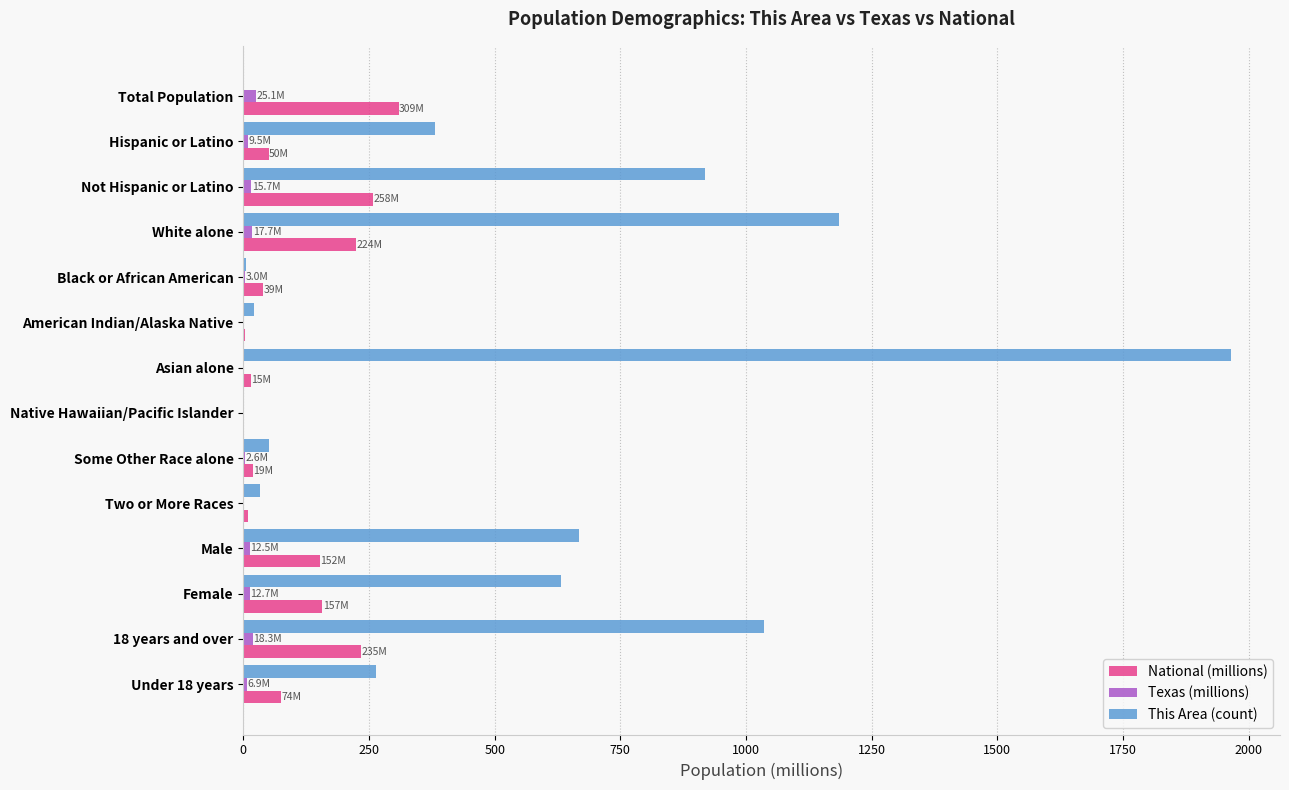

Which series has the largest total across all categories?

This Area (count)